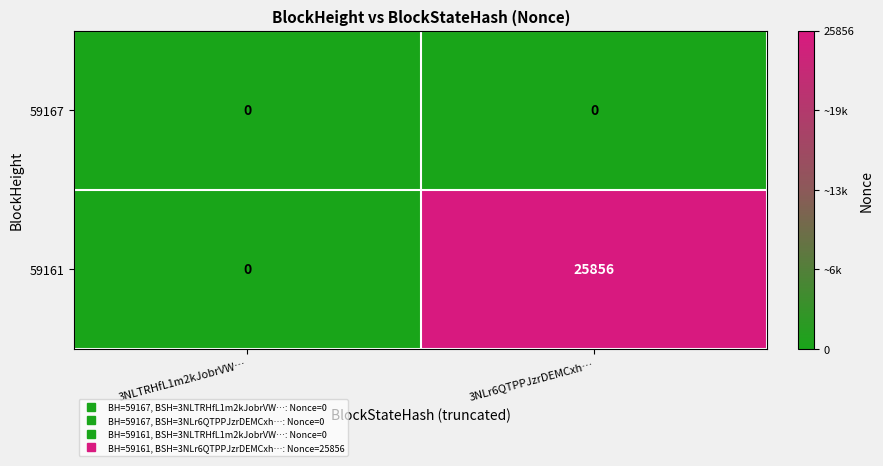

Count the number of categories in the chart.

2